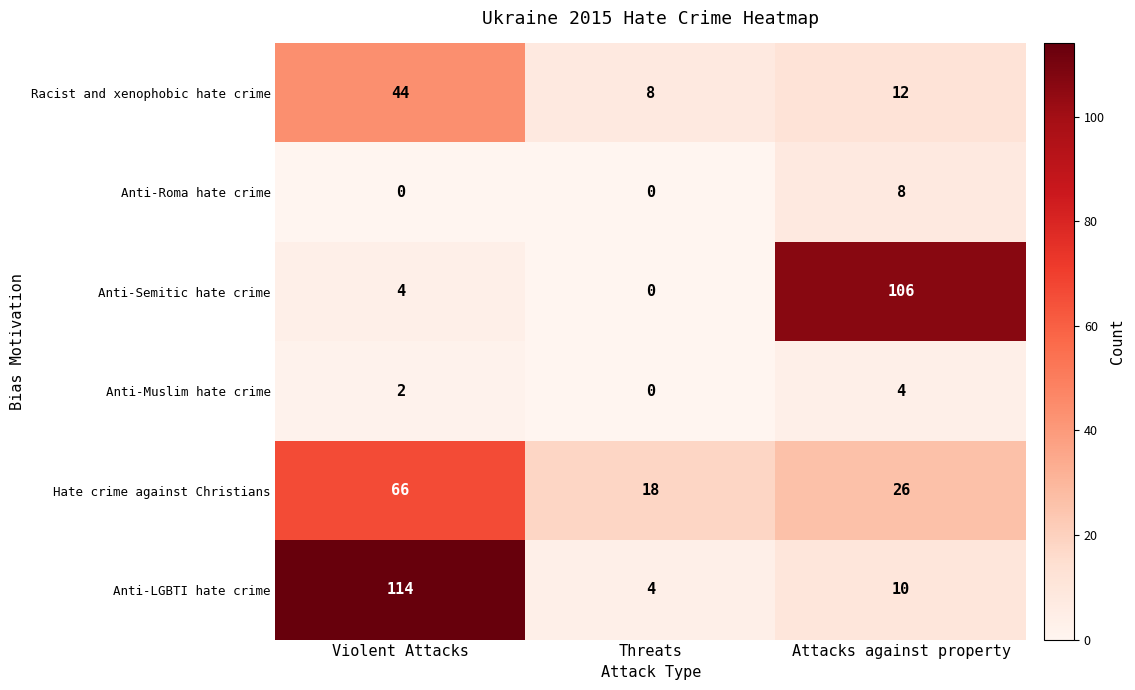

What is the difference between the highest and lowest values at Threats?

18